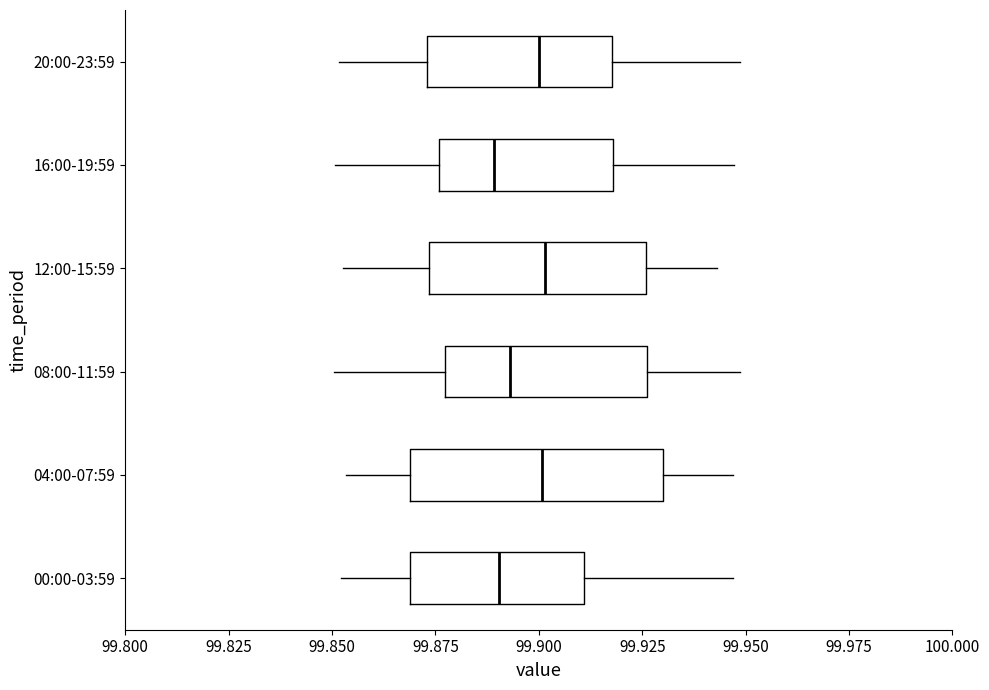

Reading bottom to top, read every box against the x-axis: the position of its median line, the range the box covers, and the ends of its whiskers. The values are not printed on the chart, so give them approximately, as read against the axis.

00:00-03:59: median 99.890, box 99.870 to 99.910, whiskers 99.850 to 99.945
04:00-07:59: median 99.900, box 99.870 to 99.930, whiskers 99.855 to 99.945
08:00-11:59: median 99.895, box 99.875 to 99.925, whiskers 99.850 to 99.950
12:00-15:59: median 99.900, box 99.875 to 99.925, whiskers 99.855 to 99.945
16:00-19:59: median 99.890, box 99.875 to 99.920, whiskers 99.850 to 99.945
20:00-23:59: median 99.900, box 99.875 to 99.920, whiskers 99.850 to 99.950